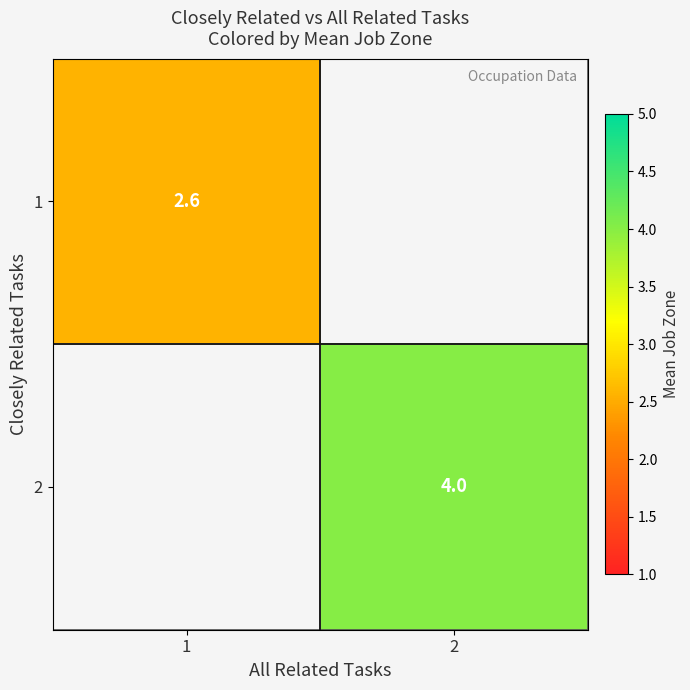

Rank the series at 1 from highest to lowest value.

1, 2